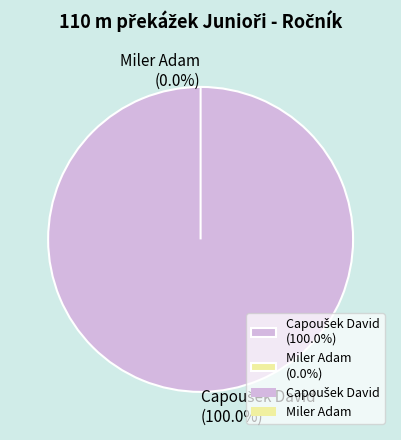

To the nearest percent, what is the difference between the Capoušek David and Miler Adam slice percentages?

100%